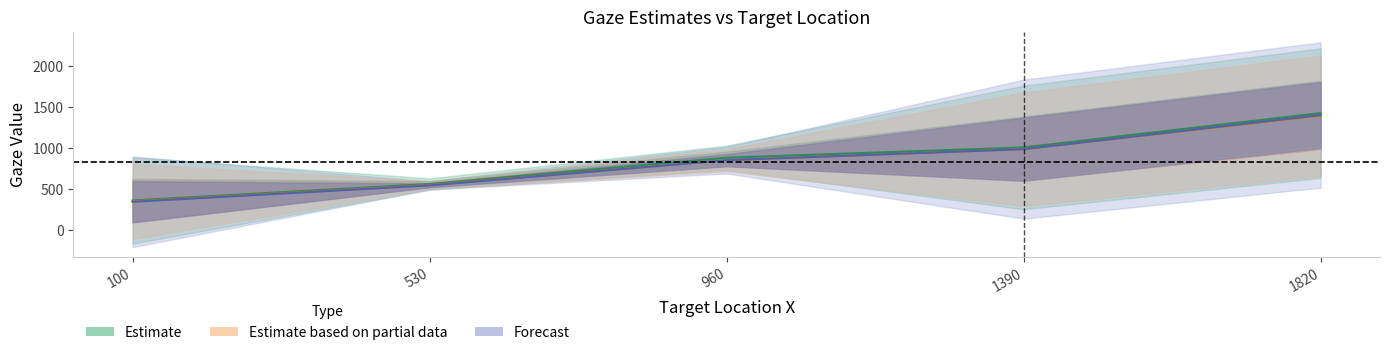

Does the chart display data point markers on the line(s)?

No